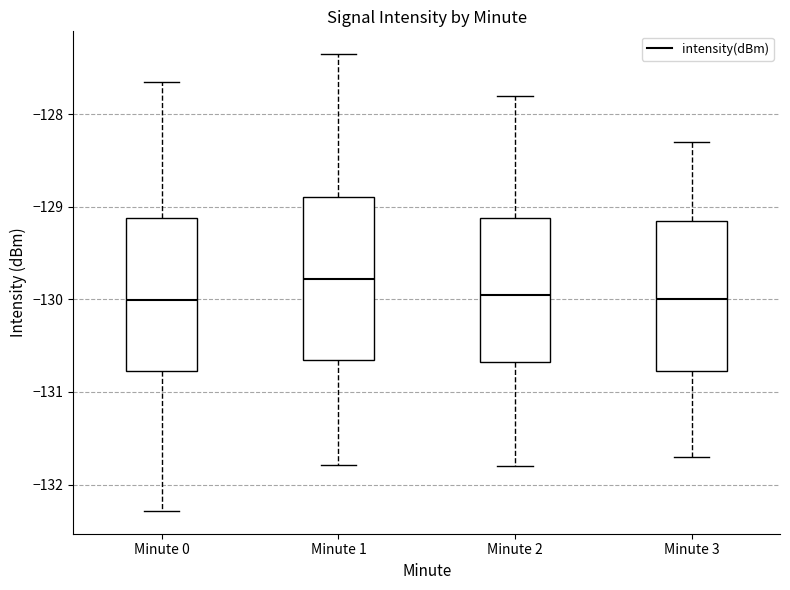

Where does the median line of the box for Minute 3 sit on the y-axis? The values are not printed on the chart, so give them approximately, as read against the axis.

-130.0